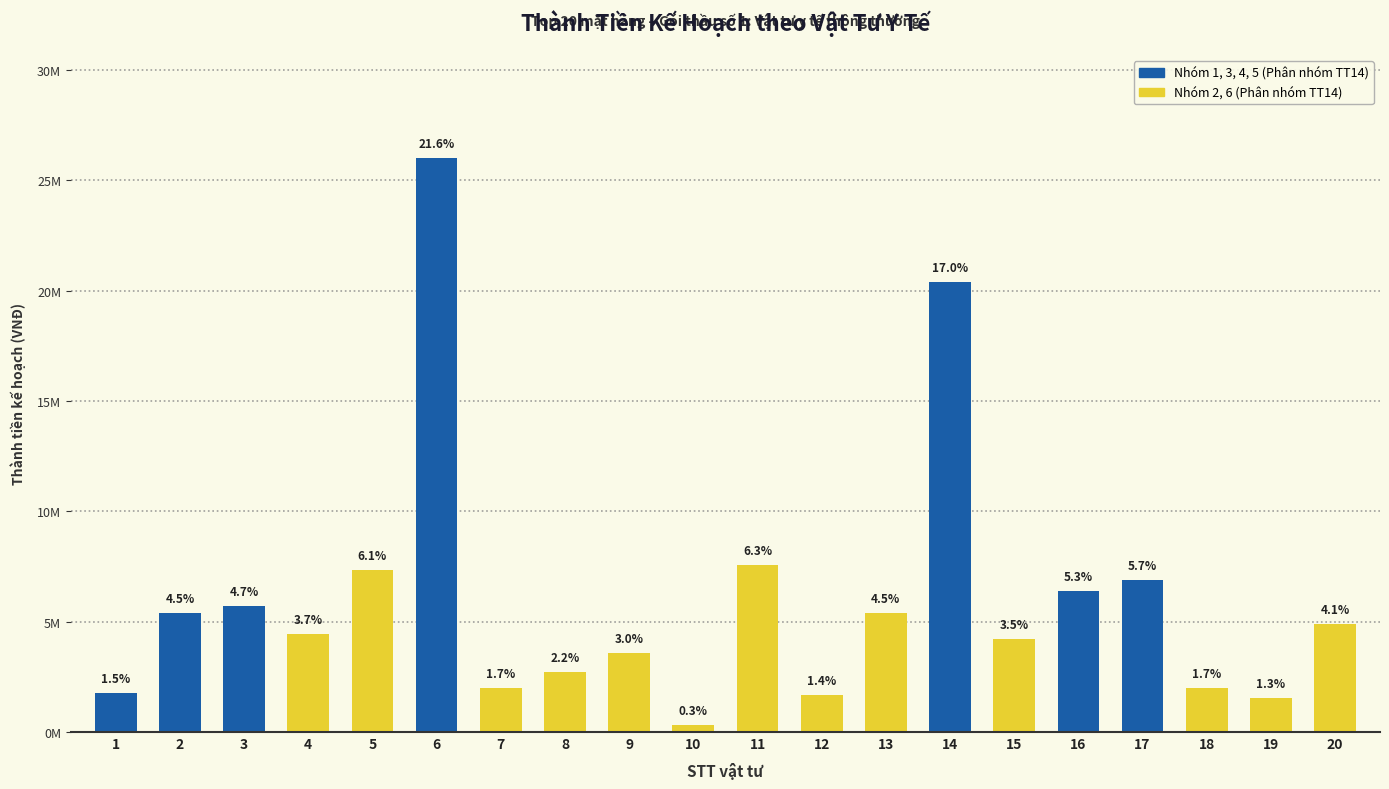

What is the difference between the values at 17 and 13?

1500000